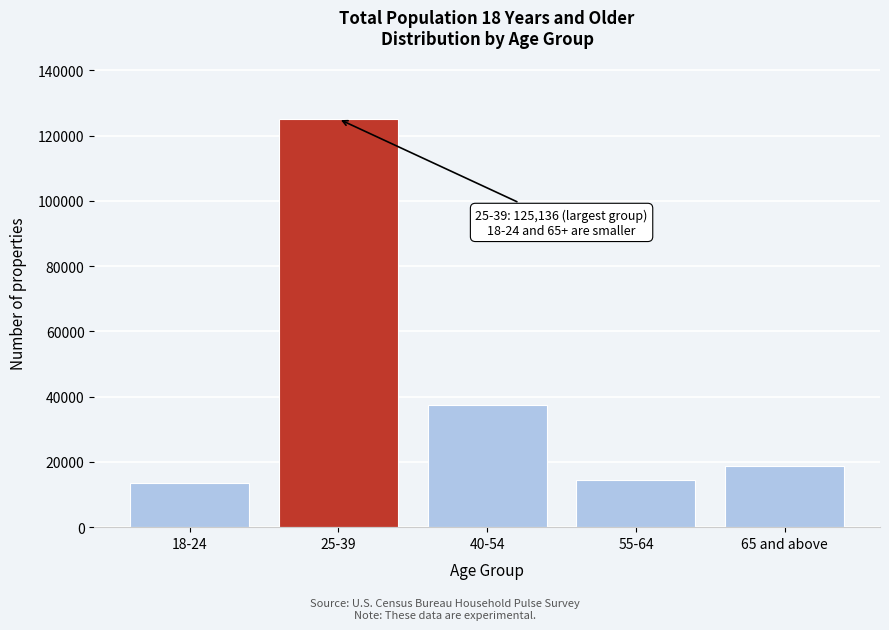

Reading right to left, extract all data points from this chart.

65 and above=18780	55-64=14556	40-54=37419	25-39=125136	18-24=13588